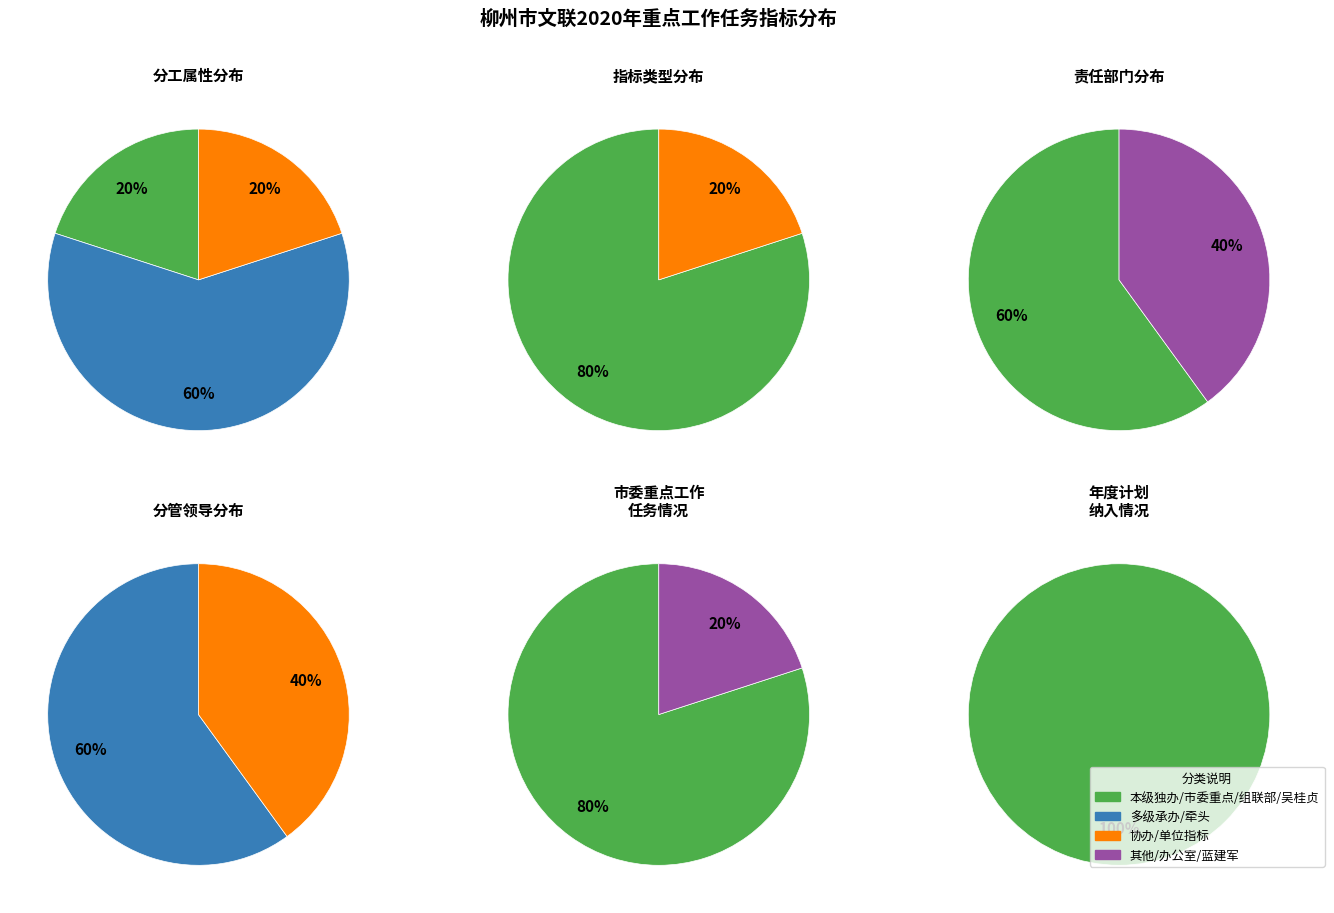

How many segments does this pie chart have?

2